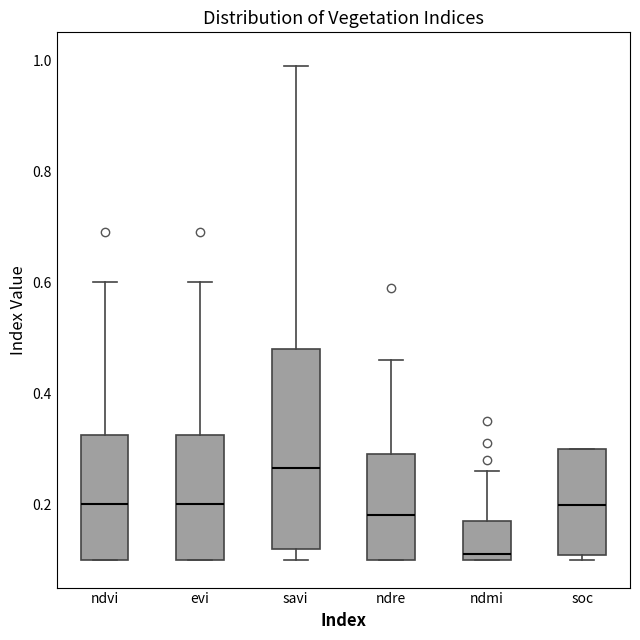

Reading left to right, transcribe this box plot: for each box, give where its median line is, the range the box spans, and where its two whiskers end, as read against the y-axis. The values are not printed on the chart, so give them approximately, as read against the axis.

ndvi: median 0.20, box 0.10 to 0.32, whiskers 0.10 to 0.60
evi: median 0.20, box 0.10 to 0.32, whiskers 0.10 to 0.60
savi: median 0.26, box 0.12 to 0.48, whiskers 0.10 to 1.00
ndre: median 0.18, box 0.10 to 0.30, whiskers 0.10 to 0.46
ndmi: median 0.12, box 0.10 to 0.18, whiskers 0.10 to 0.26
soc: median 0.20, box 0.10 to 0.30, whiskers 0.10 (just below the box's lower edge) to 0.30